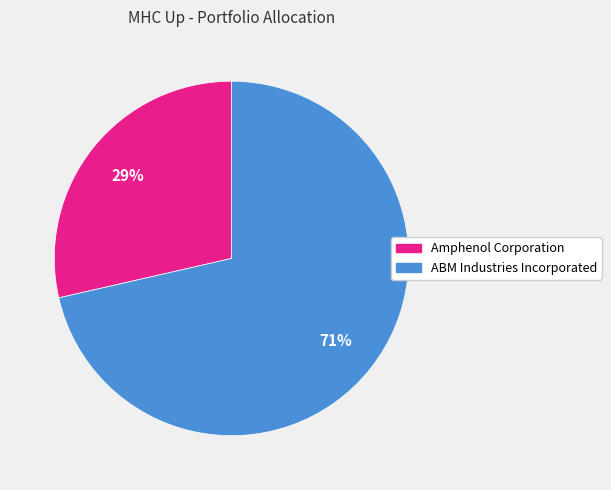

To the nearest percent, what is the average slice percentage?

50%